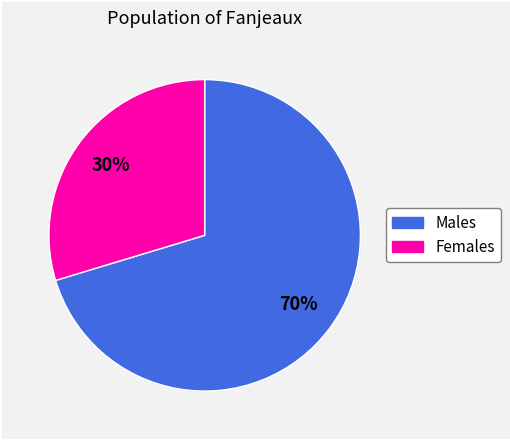

To the nearest percent, what is the average slice percentage?

50%